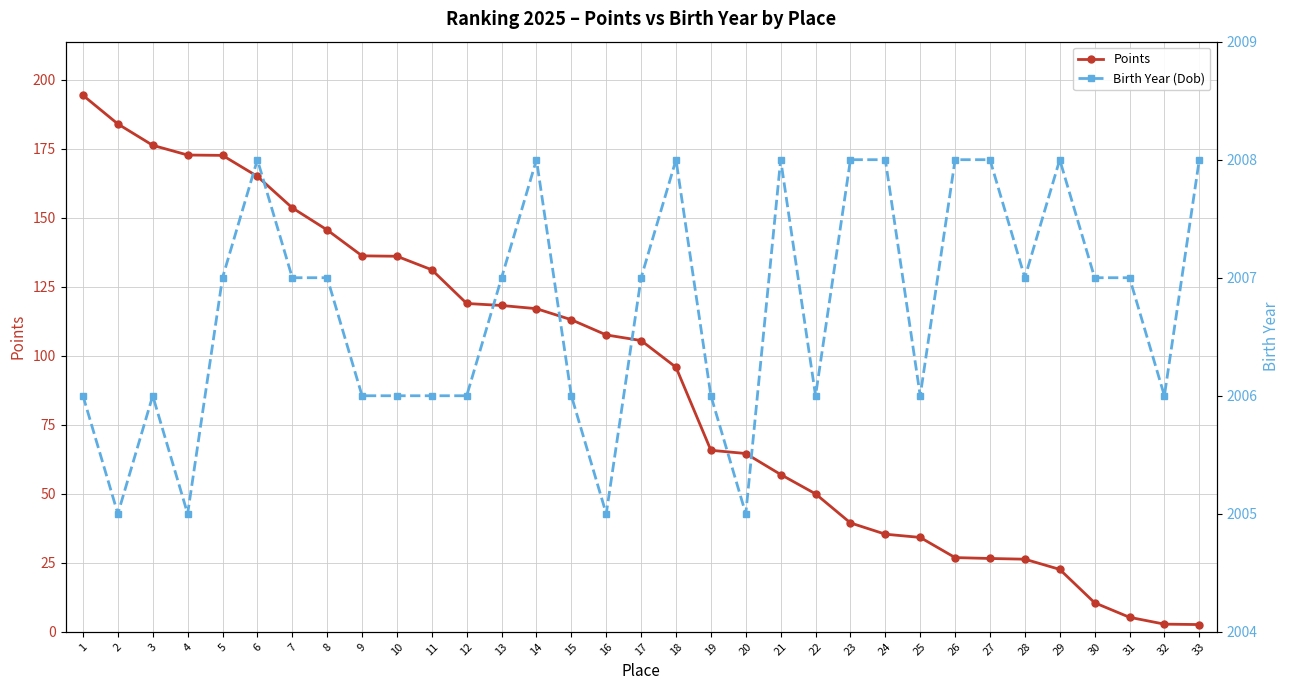

Reading left to right, list all the values displayed in this chart.

Points: 1=194.4	2=184.1	3=176.3	4=172.8	5=172.7	6=165.1	7=153.7	8=145.6	9=136.3	10=136.1	11=131.2	12=119.0	13=118.3	14=117.1	15=113.1	16=107.6	17=105.6	18=95.9	19=65.8	20=64.6	21=57.0	22=50.0	23=39.5	24=35.4	25=34.2	26=26.9	27=26.6	28=26.3	29=22.6	30=10.5	31=5.3	32=2.8	33=2.6
Birth Year (Dob): 1=2006.0	2=2005.0	3=2006.0	4=2005.0	5=2007.0	6=2008.0	7=2007.0	8=2007.0	9=2006.0	10=2006.0	11=2006.0	12=2006.0	13=2007.0	14=2008.0	15=2006.0	16=2005.0	17=2007.0	18=2008.0	19=2006.0	20=2005.0	21=2008.0	22=2006.0	23=2008.0	24=2008.0	25=2006.0	26=2008.0	27=2008.0	28=2007.0	29=2008.0	30=2007.0	31=2007.0	32=2006.0	33=2008.0